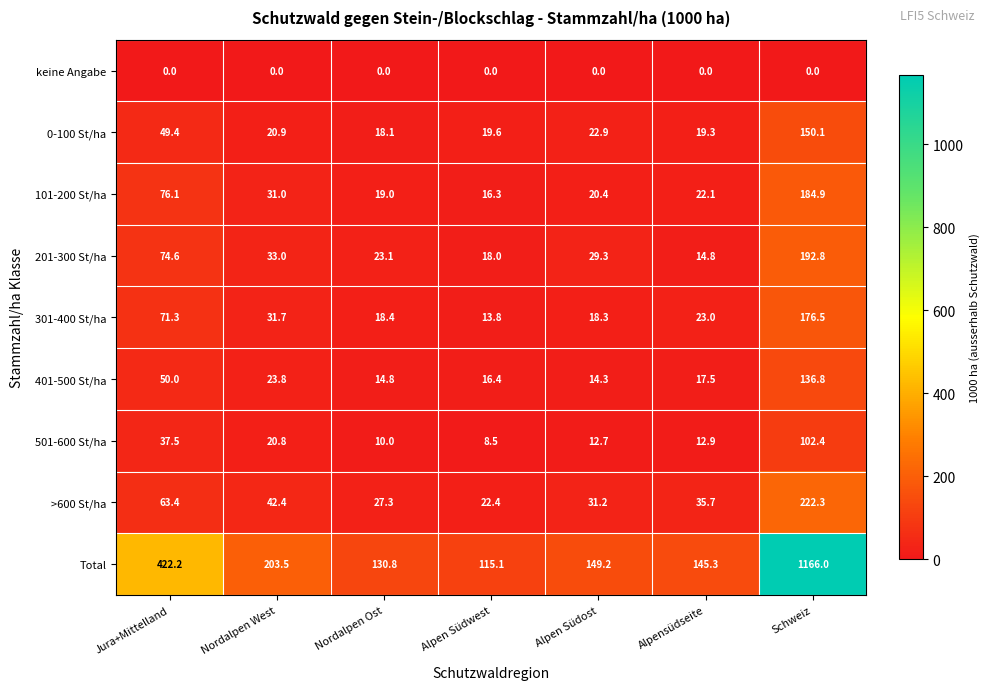

What is the average value of the Total series?

333.2